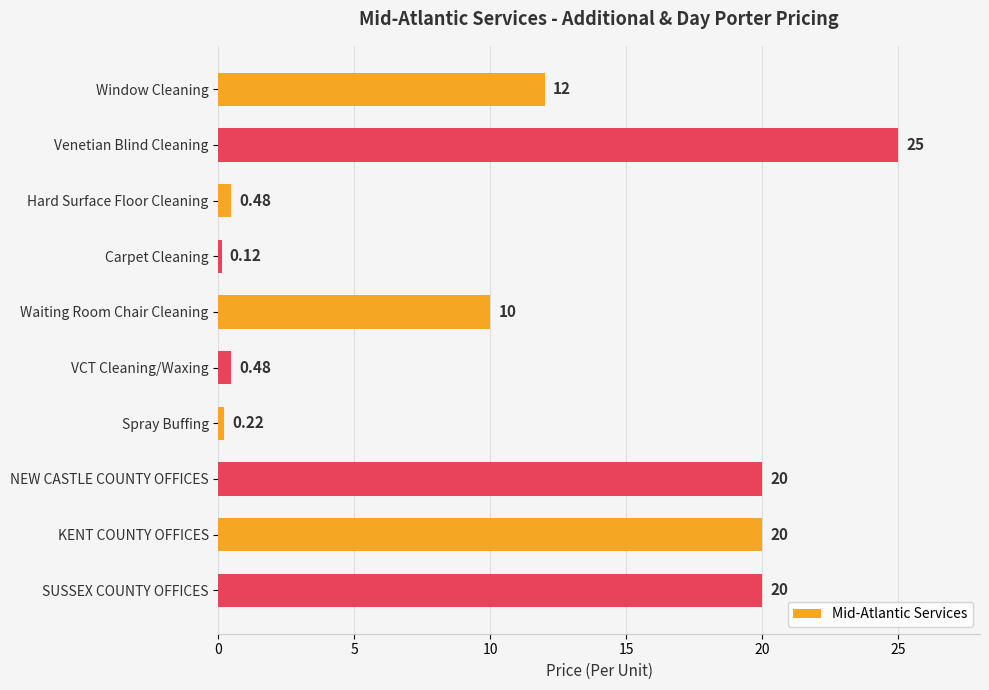

What is the label of the 3rd bar from the bottom?

NEW CASTLE COUNTY OFFICES